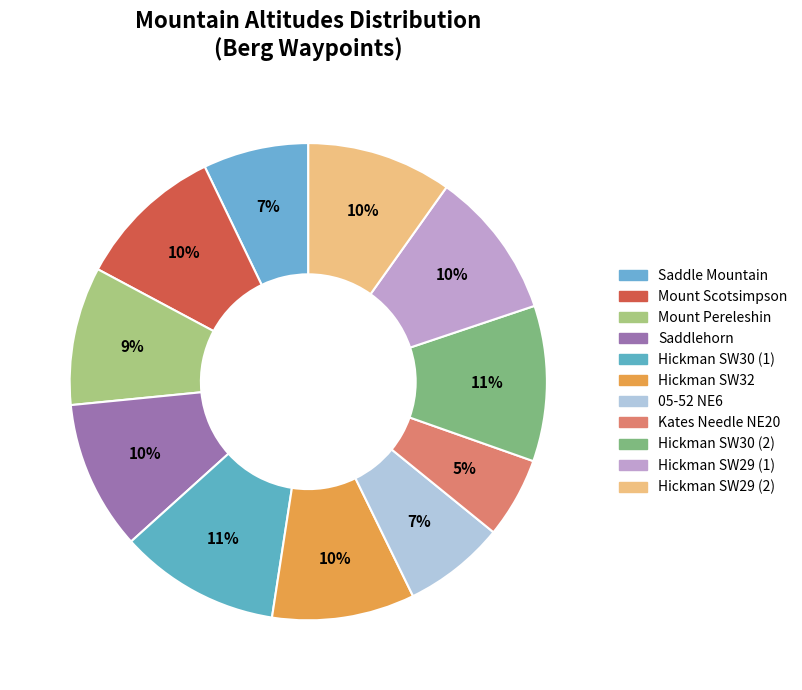

Is it true that Hickman SW29 (1) is 10% of the pie?

True